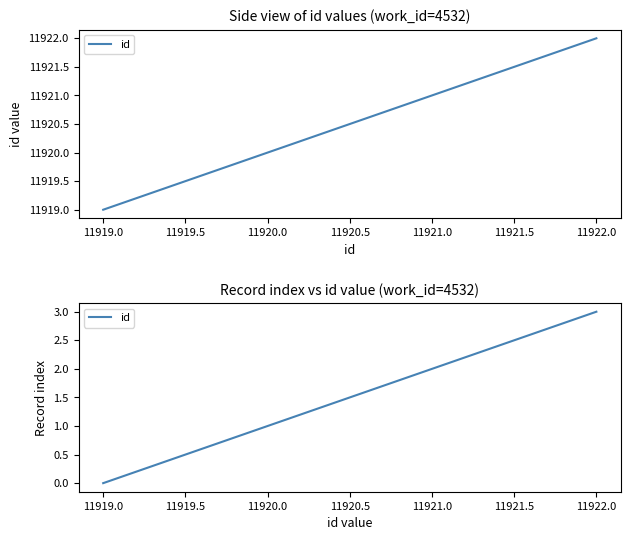

True or false: the data has more than 1 interior local peaks.

False